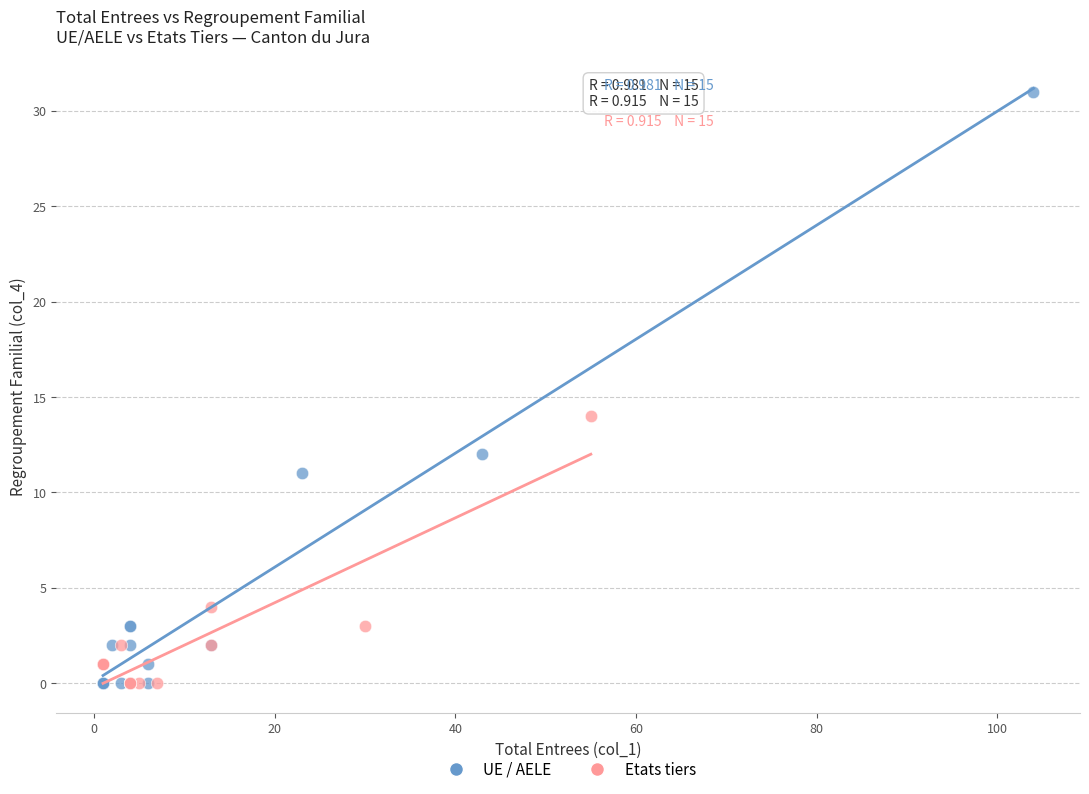

Which series reaches the maximum Y coordinate?

UE / AELE